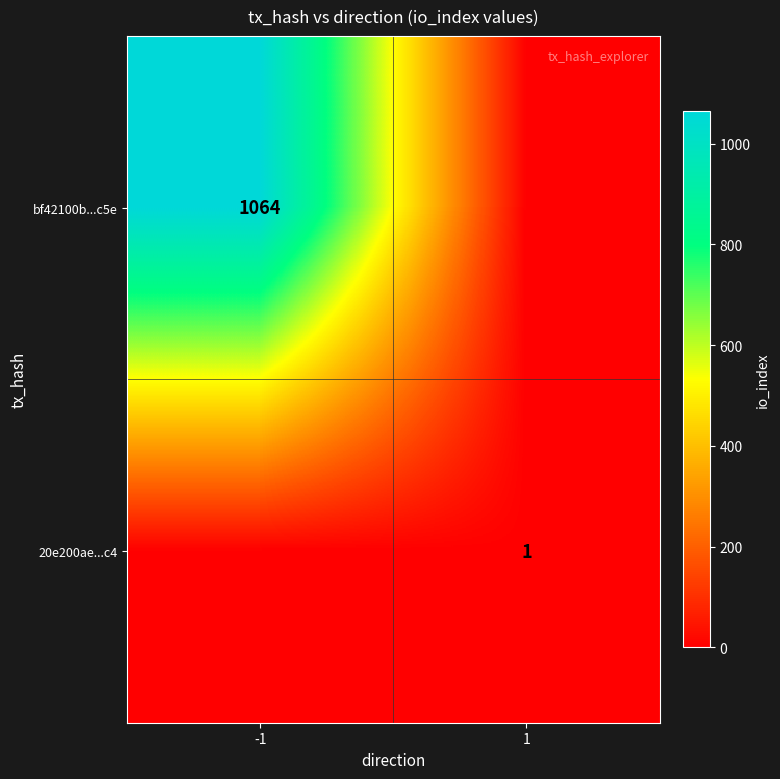

The 20e200ae...c4 series shows 0 at 1. True or false?

False